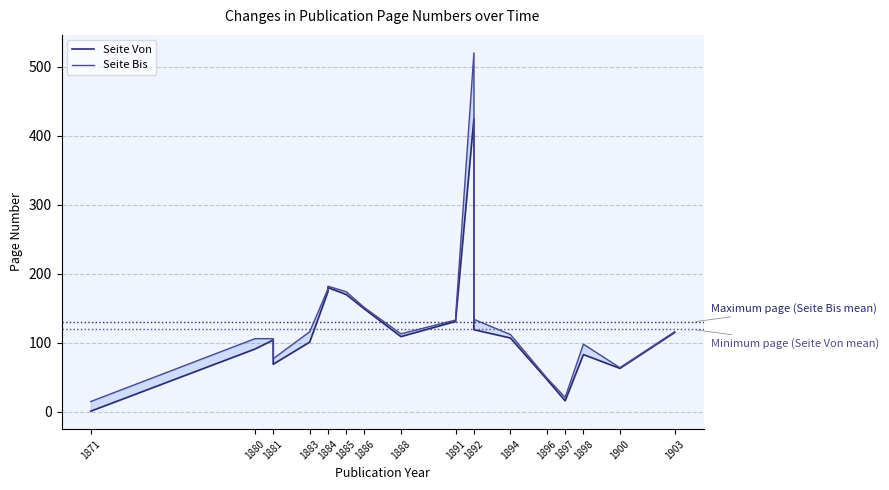

True or false: Seite Von and Seite Bis cross at least once.

False